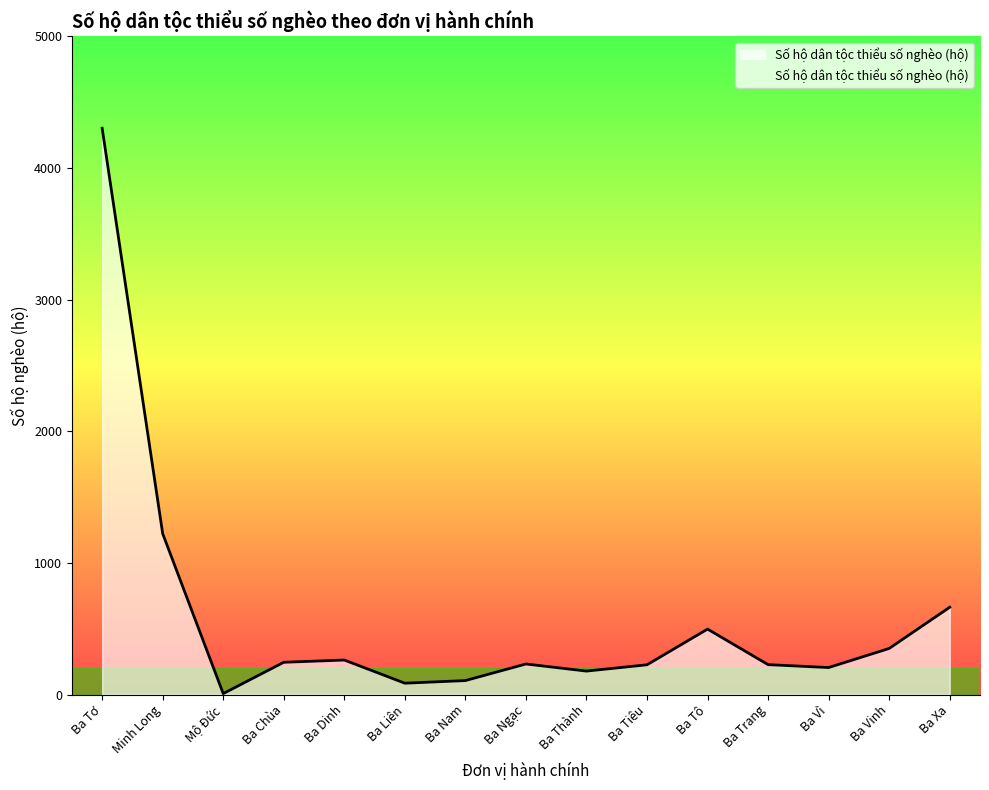

How many categories are shown in the chart?

15